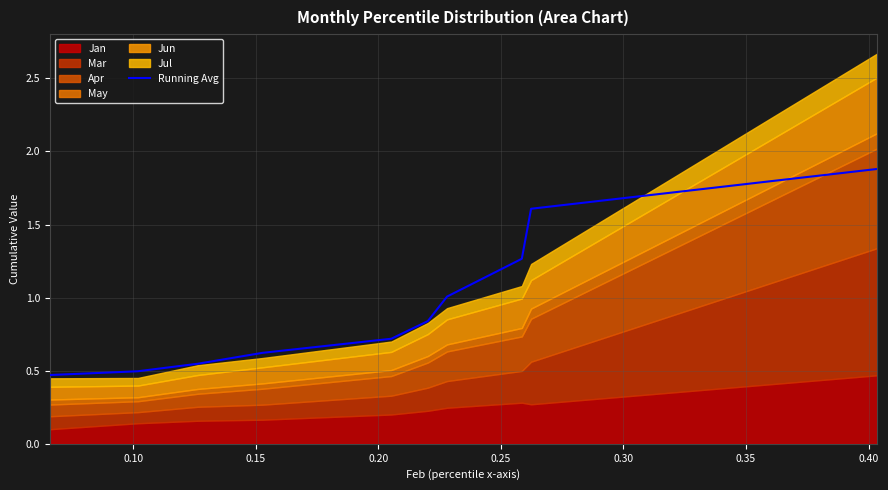

What is the sum of all values?

9.5